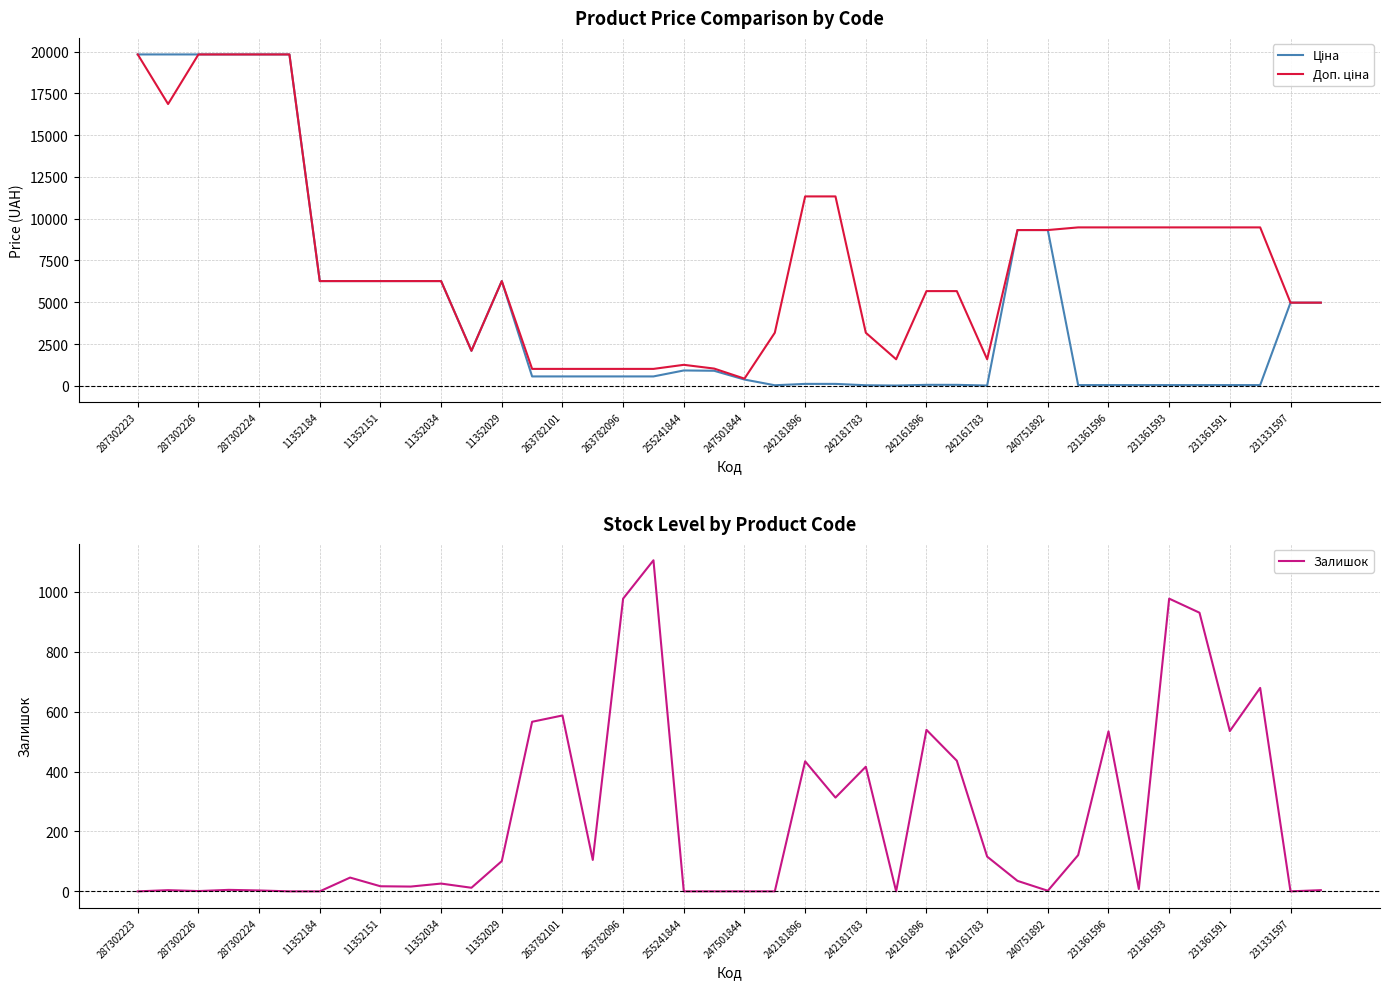

List the series in order of their peak value, lowest first.

Залишок, Ціна, Доп. ціна